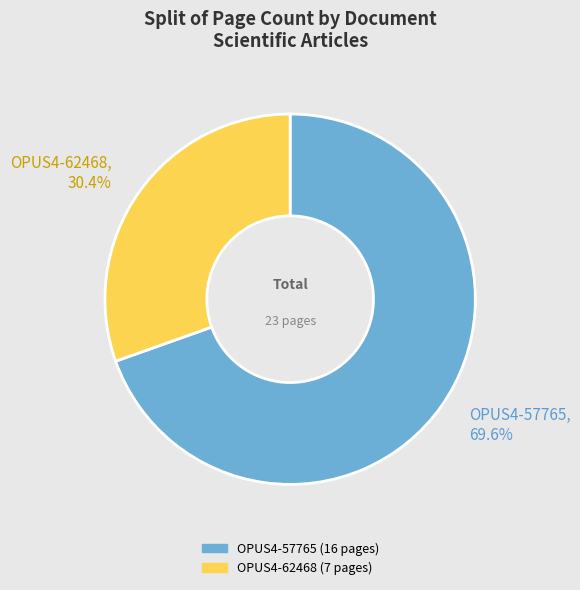

Combined, what portion of the pie is OPUS4-57765 and OPUS4-62468?

100.0%